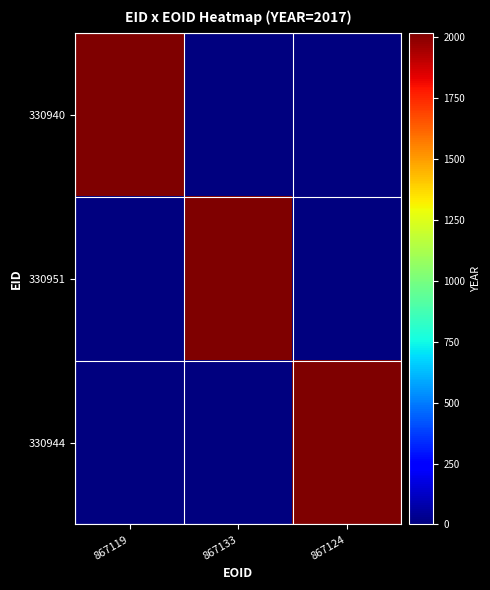

At which category is the sum across all series the highest?

867119